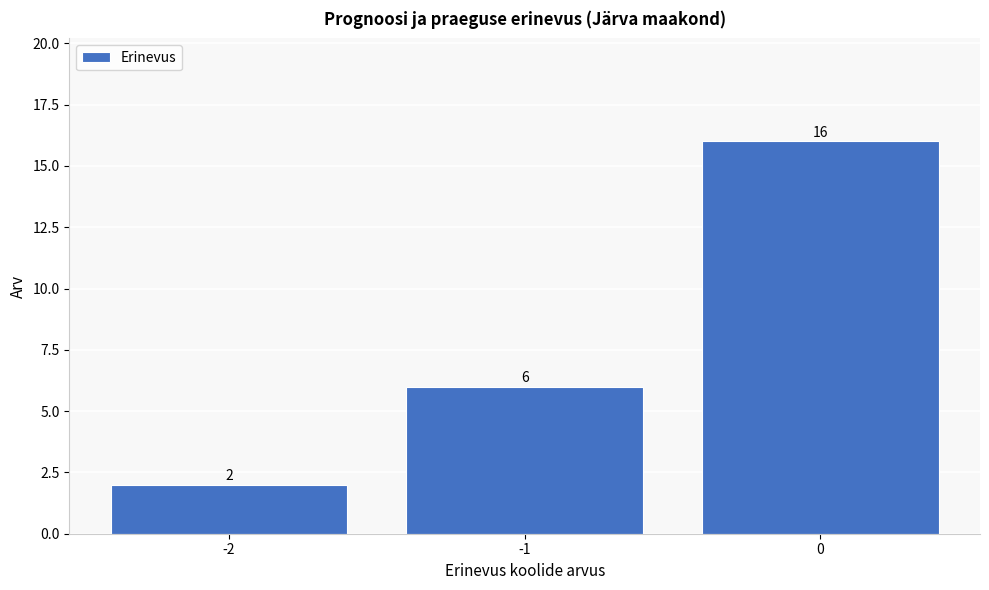

Reading left to right, list every bar in this chart as the range it spans on the x-axis followed by its height.

-2.5 to -1.5: 2
-1.5 to -0.5: 6
-0.5 to 0.5: 16